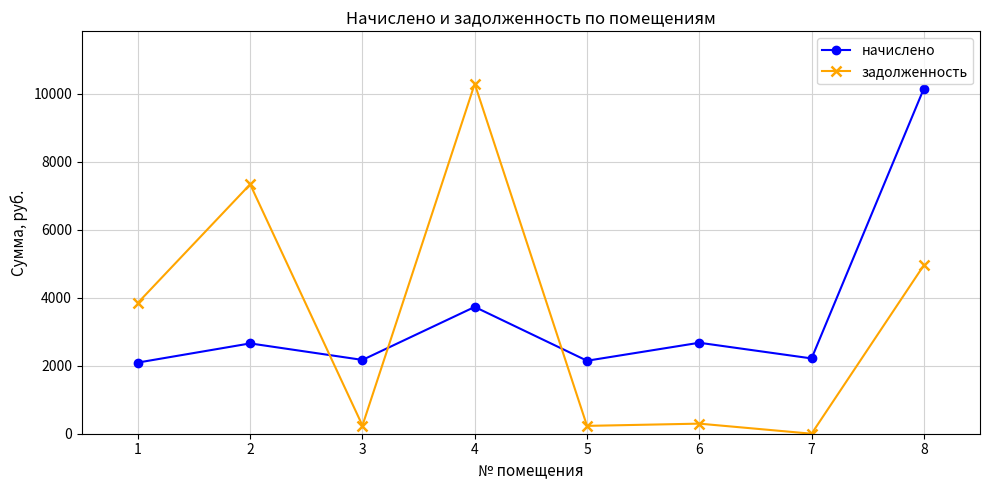

True or false: начислено has a value of 553.2 at 2.

False